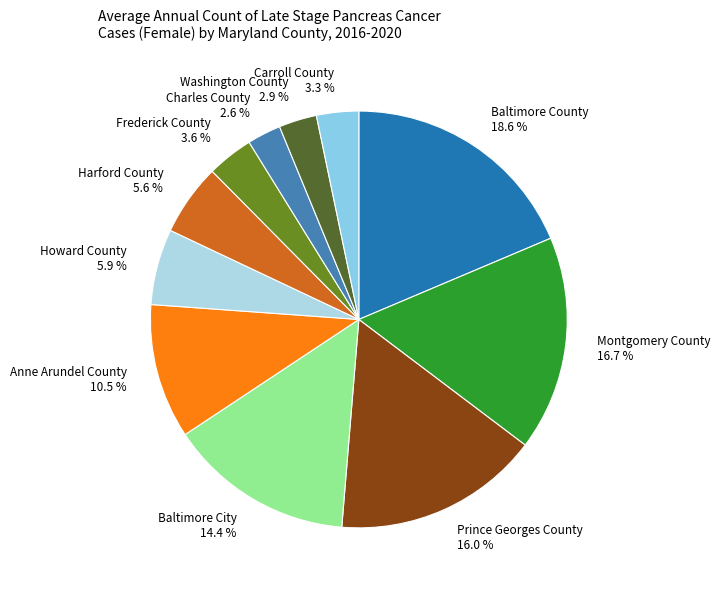

To the nearest percent, what is the average slice percentage?

9%